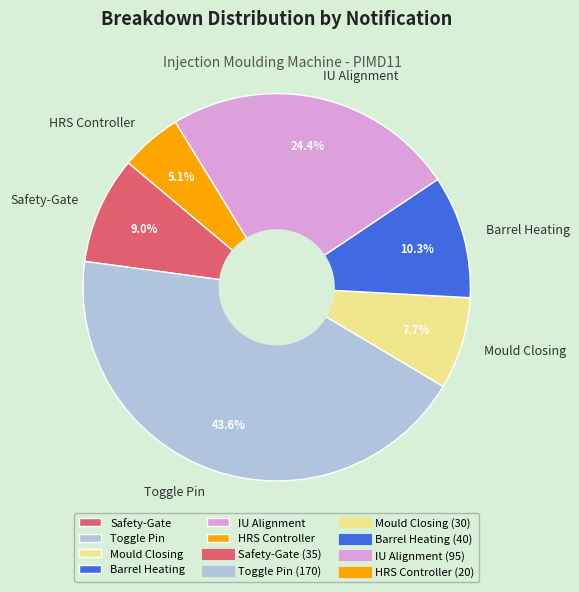

Which slice is the largest?

Toggle Pin